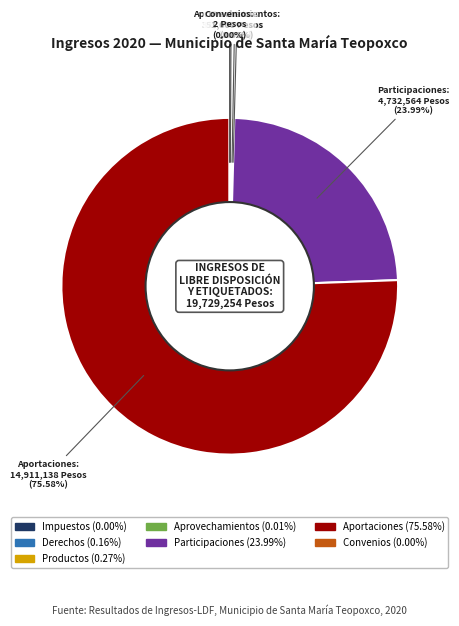

Does Aportaciones account for over 50% of the chart?

Yes